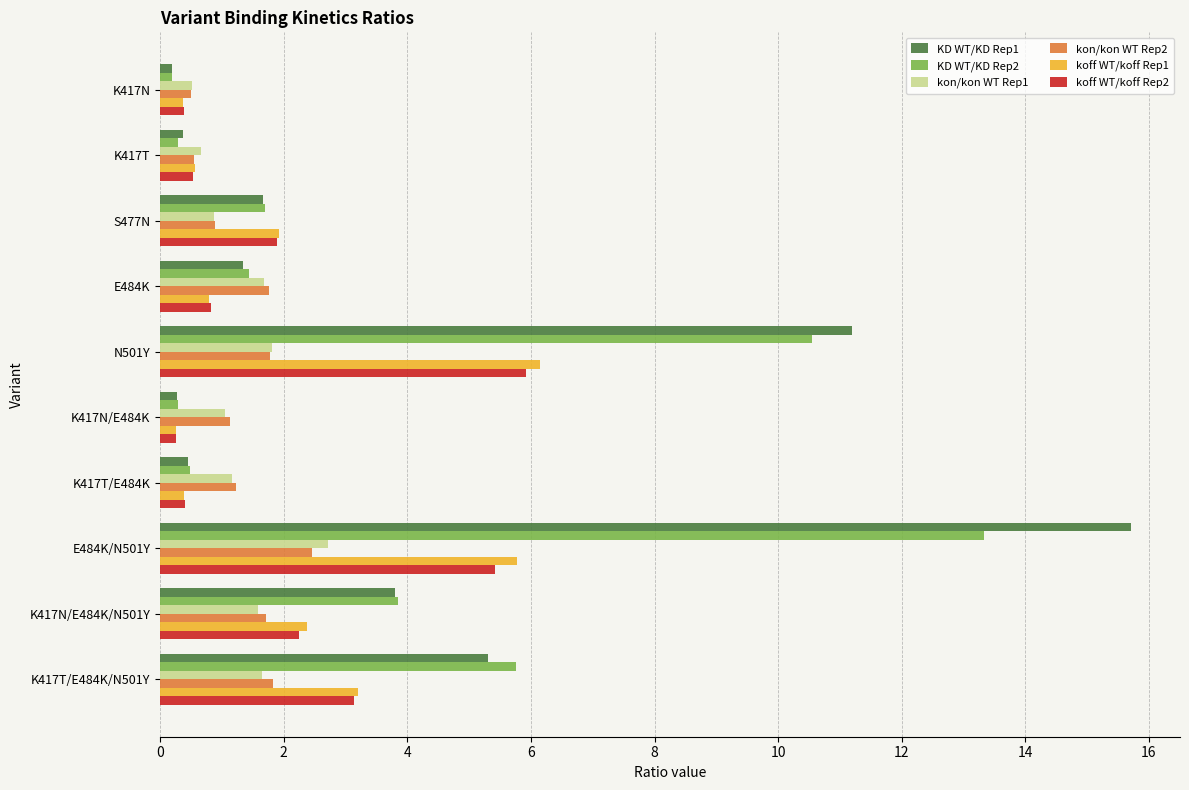

Is the value of koff WT/koff Rep1 at E484K/N501Y greater than the value of KD WT/KD Rep1 at K417N/E484K?

Yes